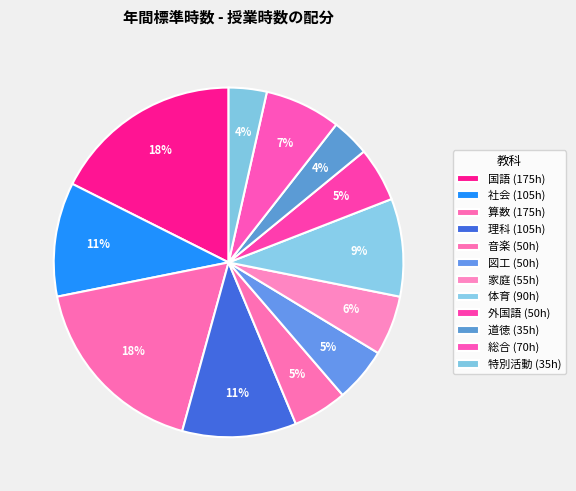

What is the smallest slice in the pie chart?

道徳